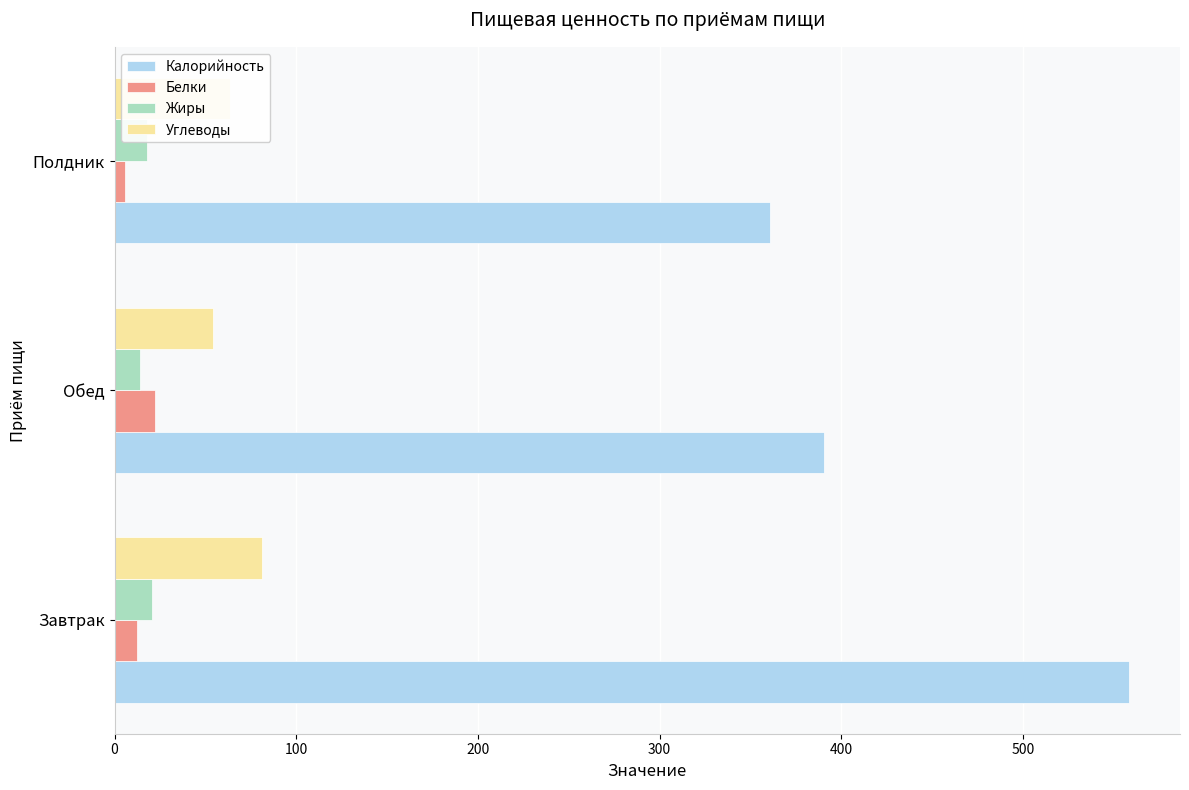

The Углеводы series shows 106.4 at Завтрак. True or false?

False